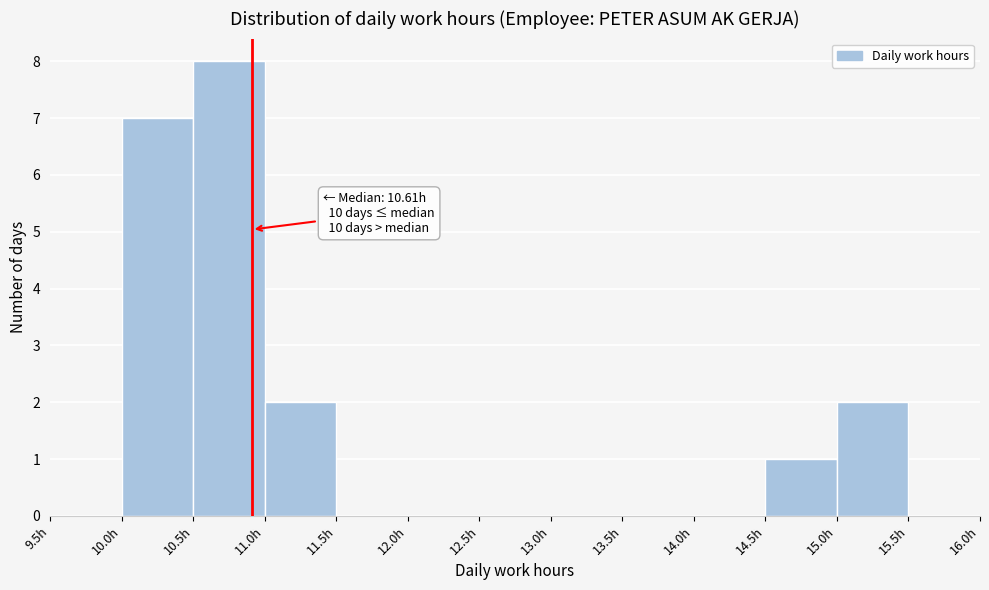

Over which range of the x-axis is the bar tallest?

10.5 to 11.0